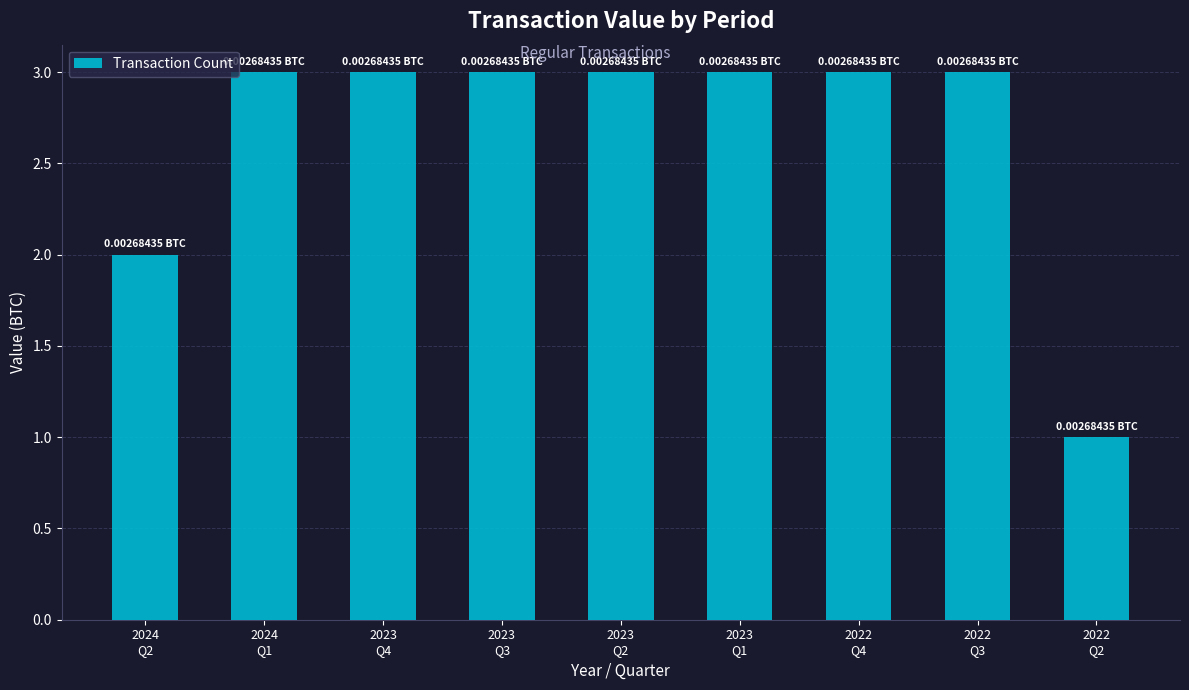

What is the label of the 6th bar from the right?

2023
Q3